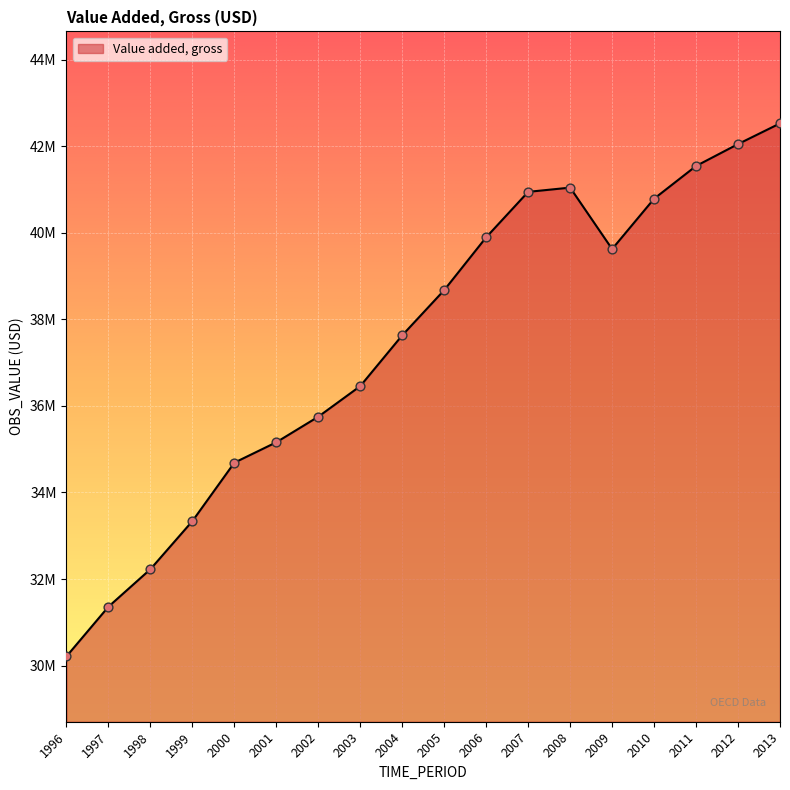

Approximately how many times larger is the value at 2012 compared to 2000?

1.2